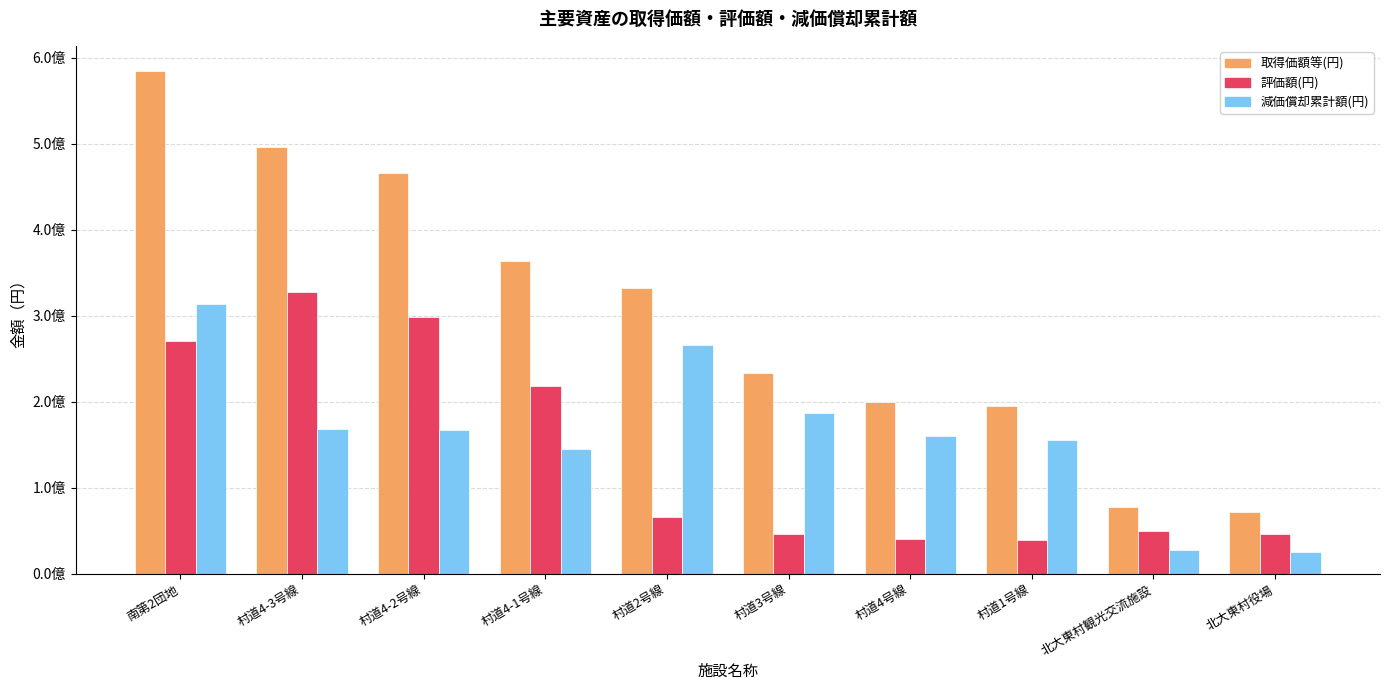

Is it true that 減価償却累計額(円) equals 283382478 at 村道4-3号線?

False